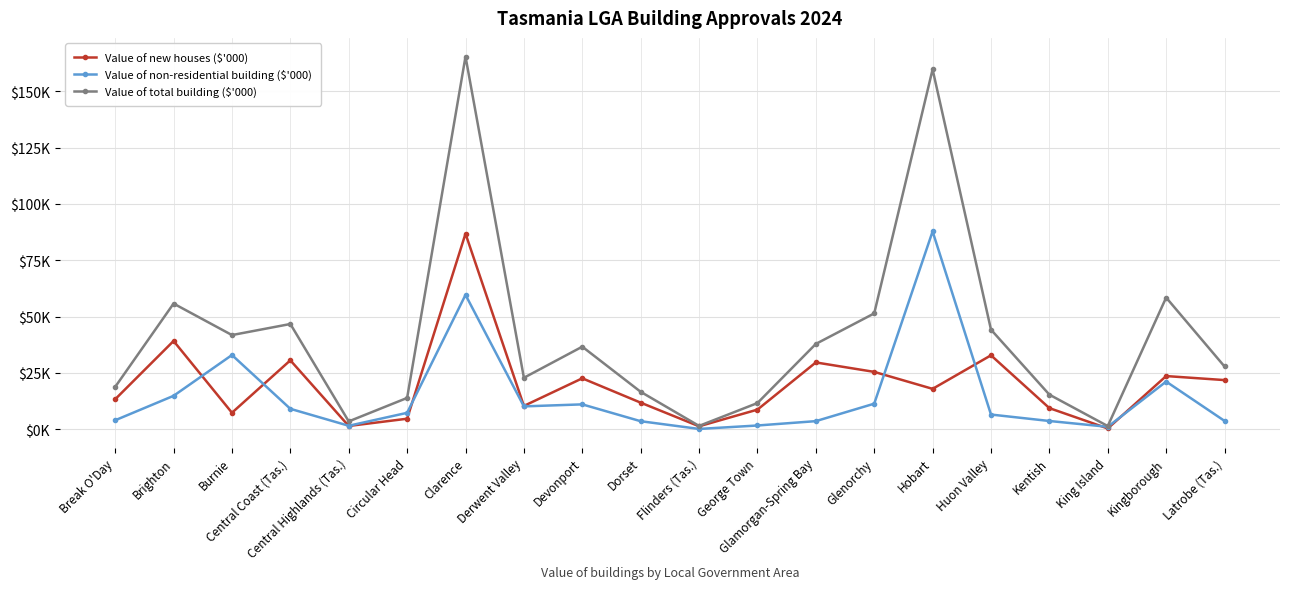

Rank the series by their maximum value, from highest to lowest.

Value of total building ($'000), Value of non-residential building ($'000), Value of new houses ($'000)